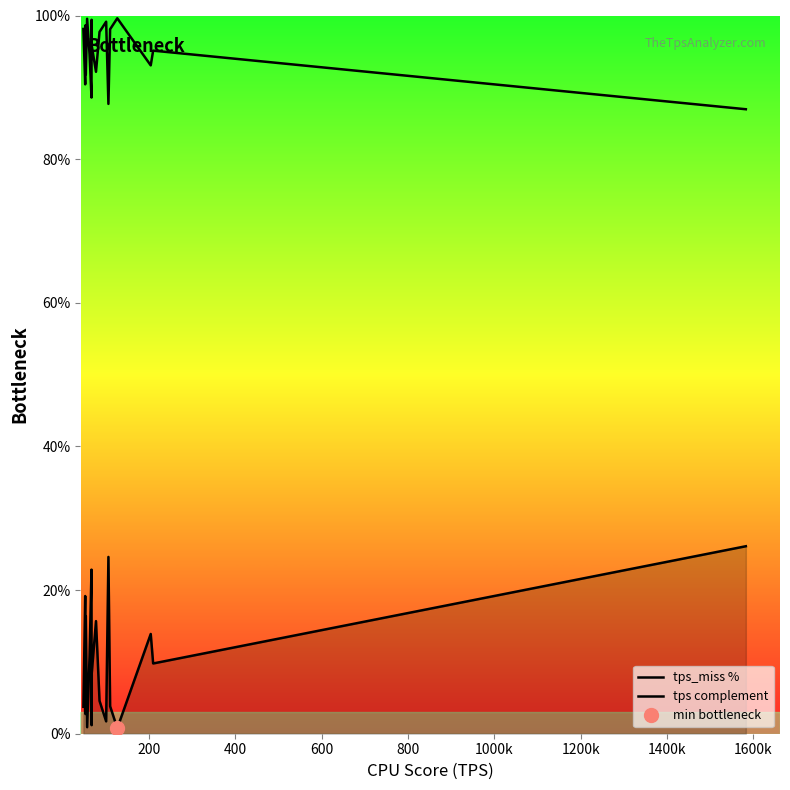

What is the maximum value for tps complement?

99.6